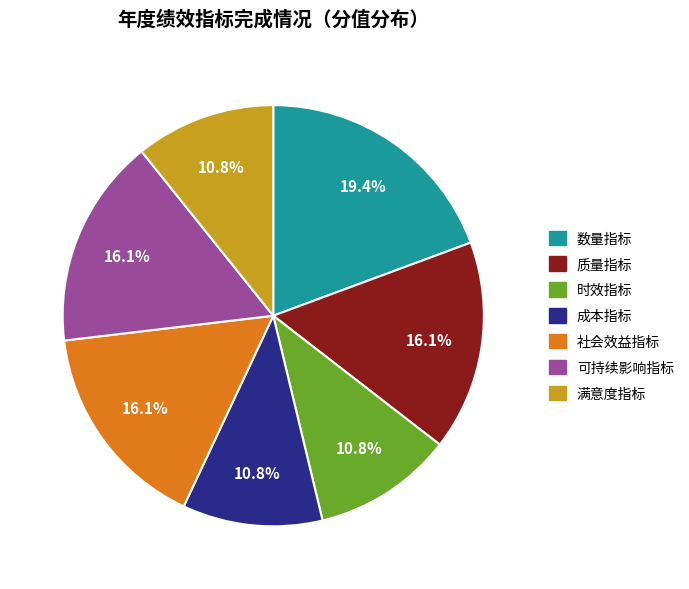

Is there any slice that represents more than half of the pie?

No